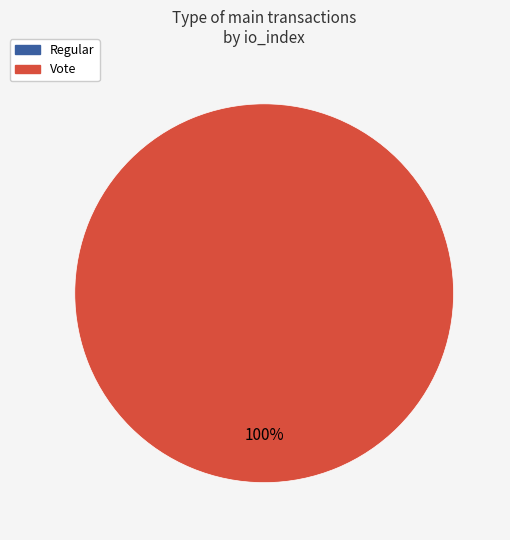

Is it true that Regular (io_index=0) is 0% of the pie?

True